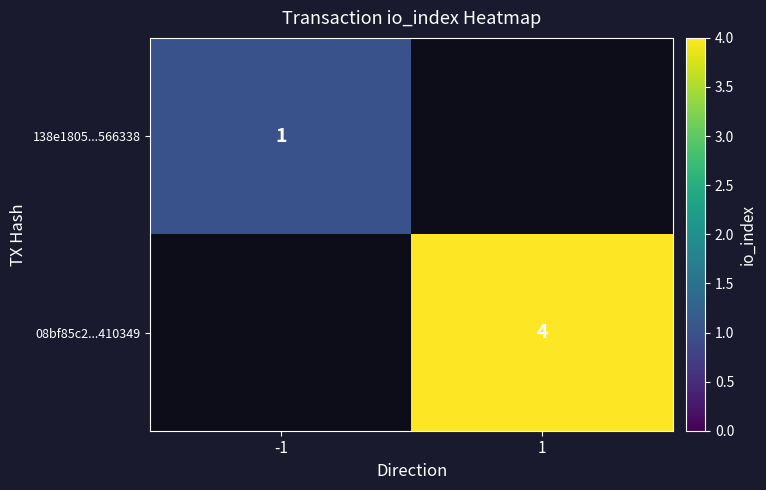

At how many categories does at least one series exceed 2?

1